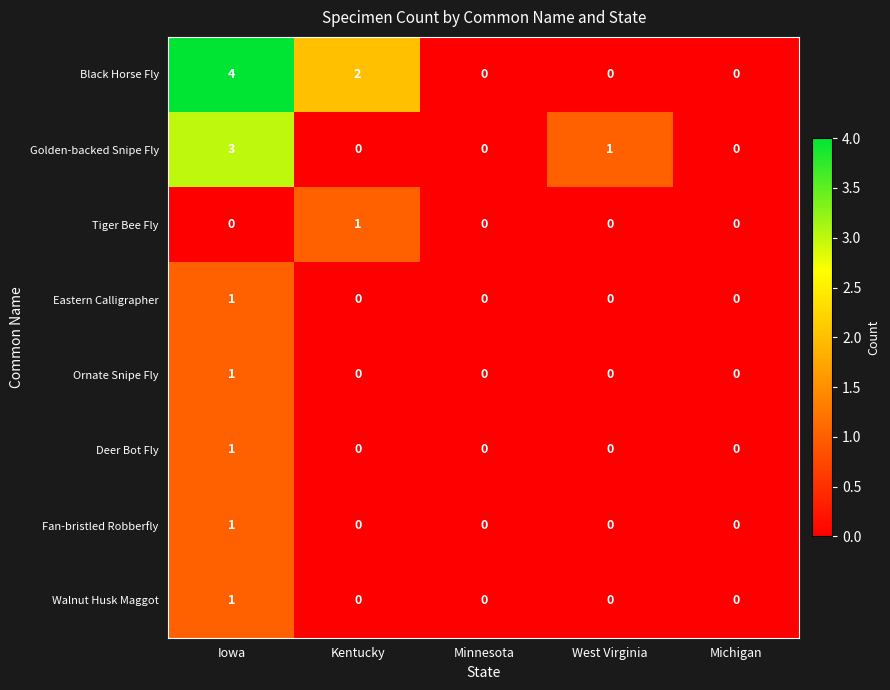

At which label does Eastern Calligrapher reach its peak?

Iowa